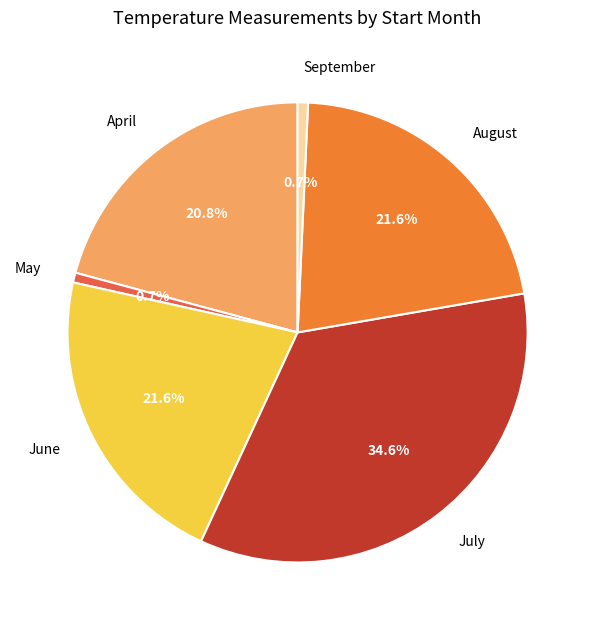

Between August and September, which is larger?

August